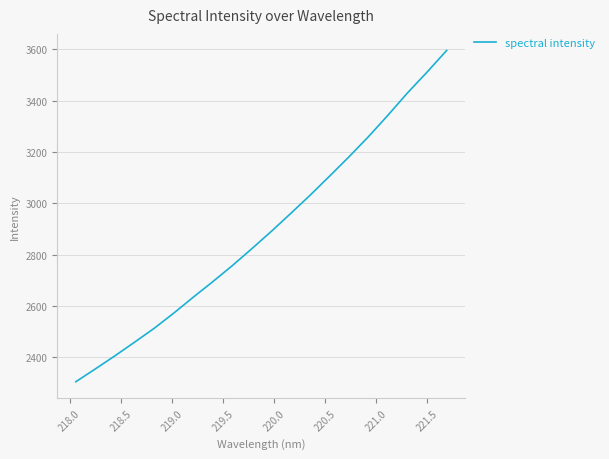

What is the maximum value shown in the chart?

3595.7